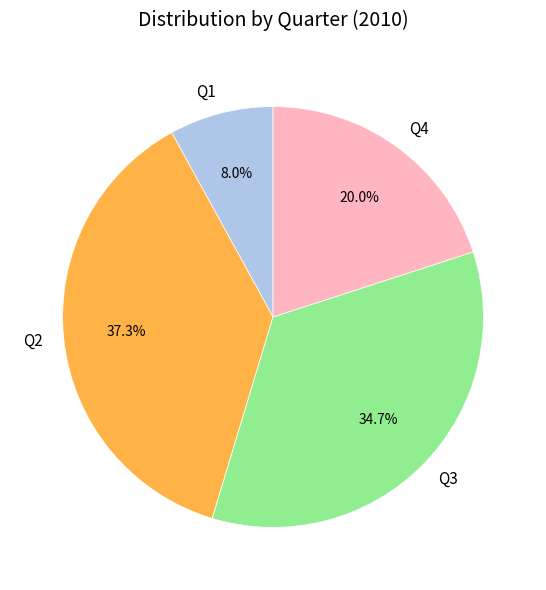

To the nearest percent, what is the average slice percentage?

25%